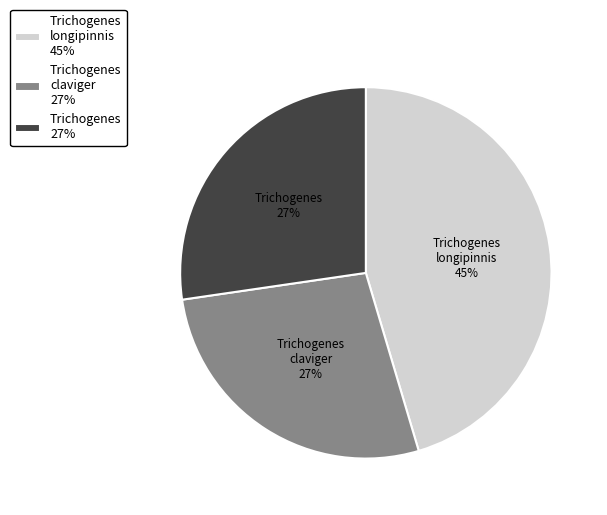

To the nearest percent, what is the difference between the largest and smallest slice percentages?

18%